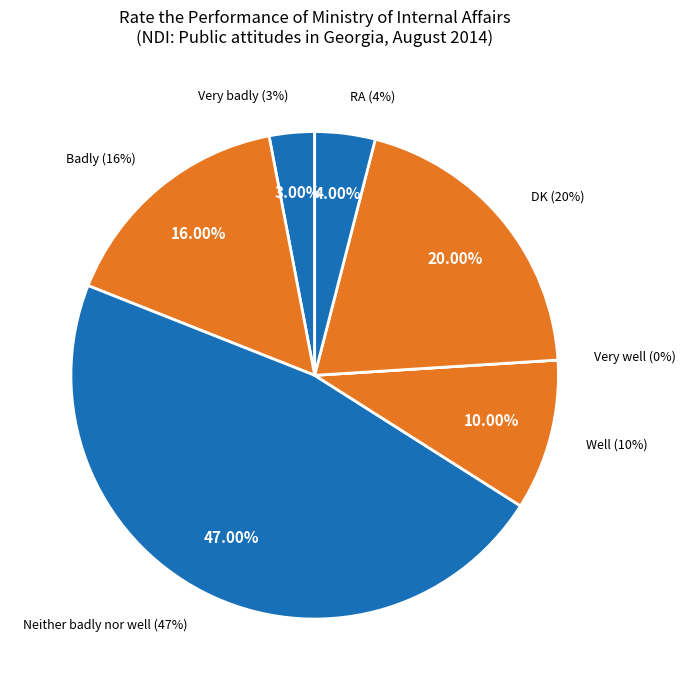

Combined, what portion of the pie is Well and Neither badly nor well?

57.0%